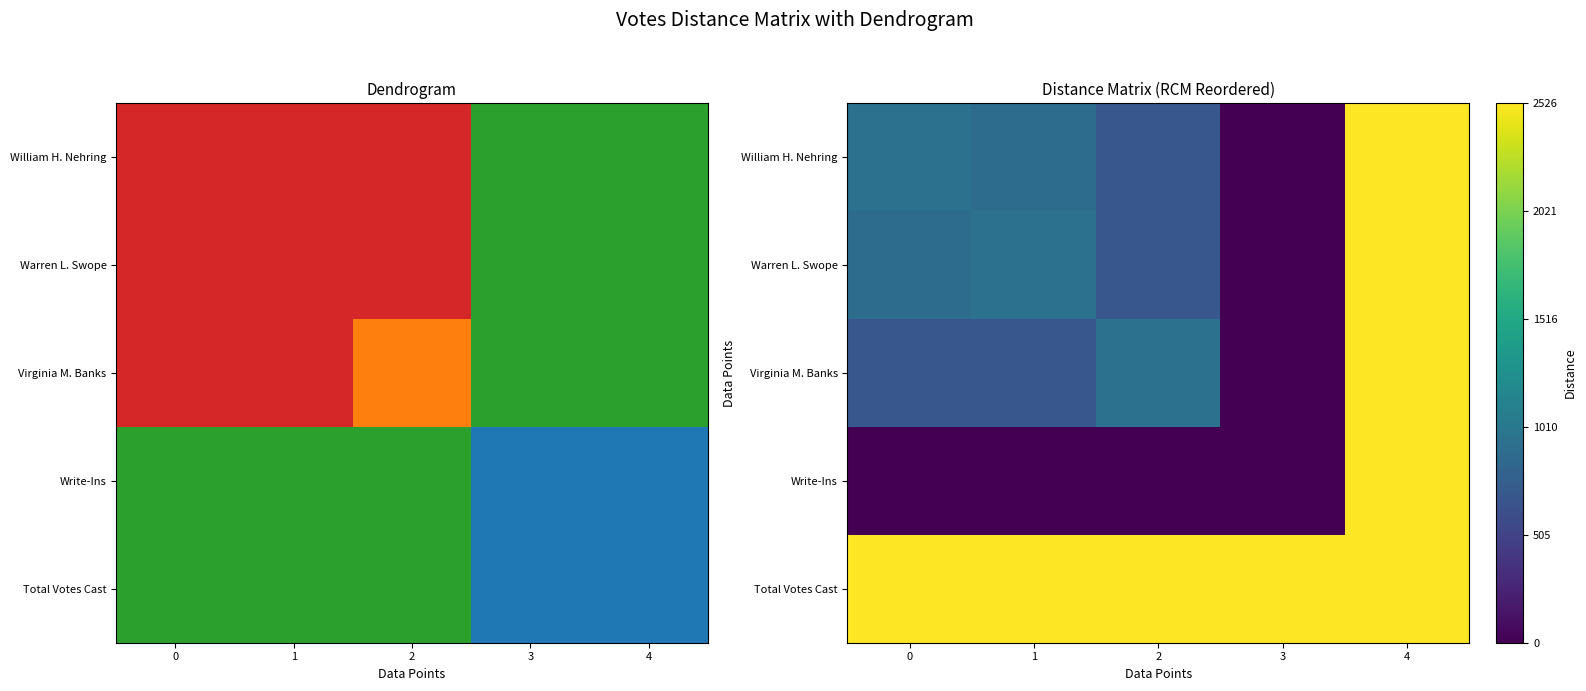

At 3, list the series in order from smallest to largest.

William H. Nehring, Warren L. Swope, Virginia M. Banks, Write-Ins, Total Votes Cast